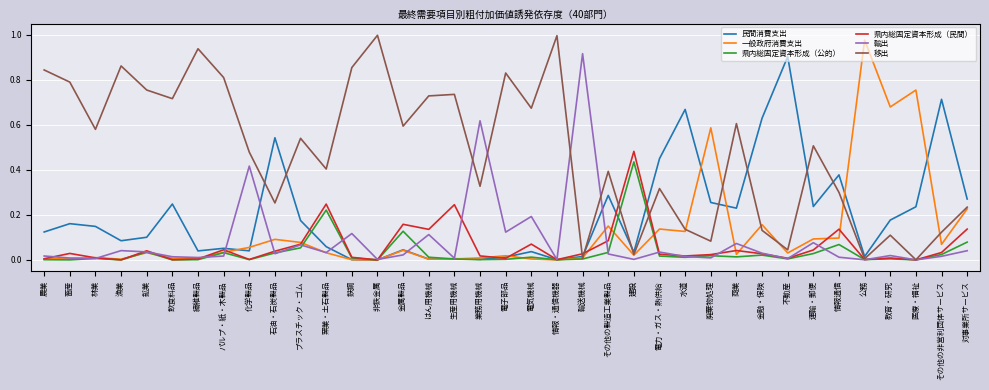

How many lines are shown in the chart?

6